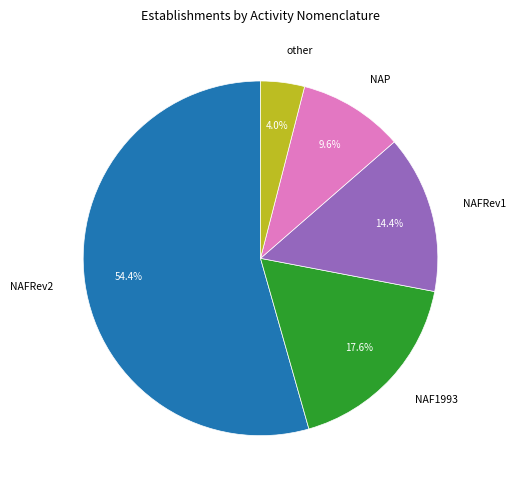

Which slice represents more than half of the pie?

NAFRev2